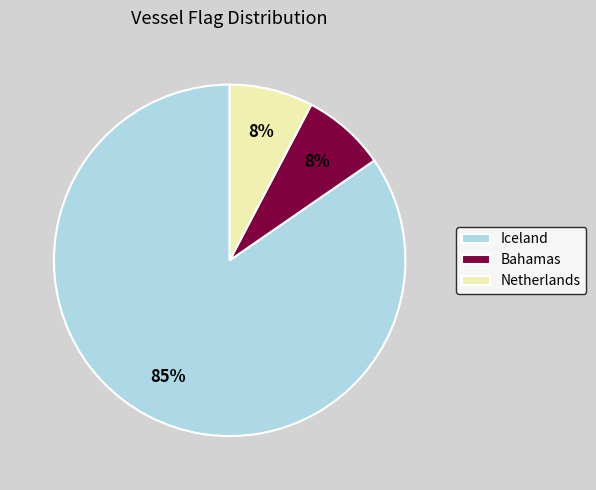

Which category has the biggest portion of the pie?

Iceland